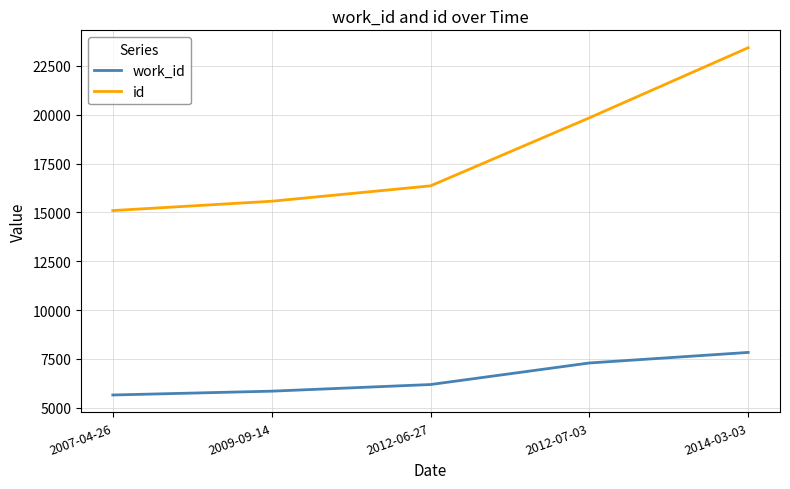

At which label is id closest to 19265?

2012-07-03